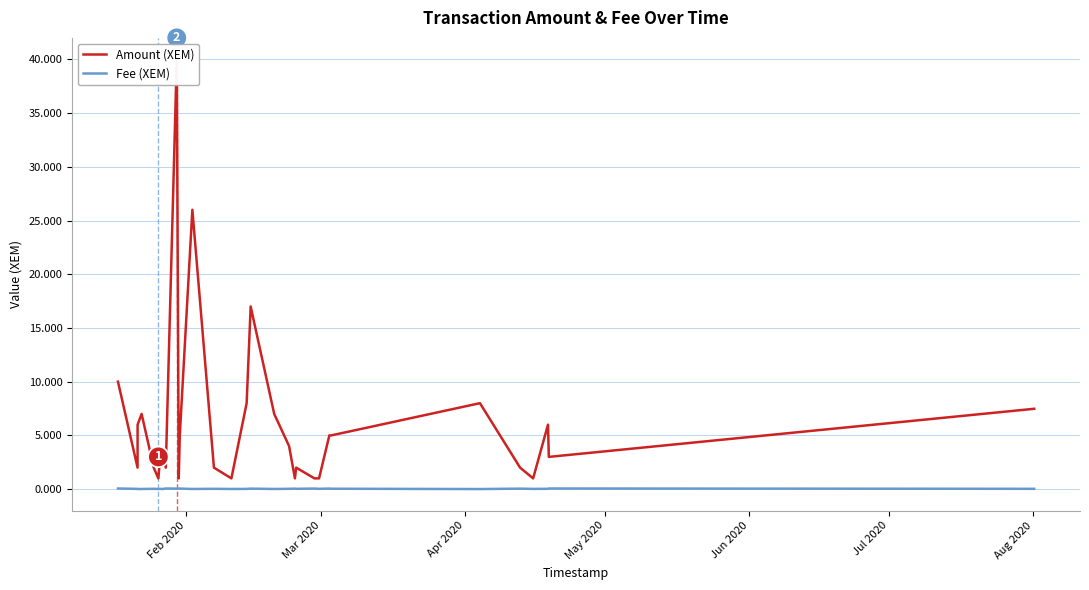

How many categories are shown in the chart?

31